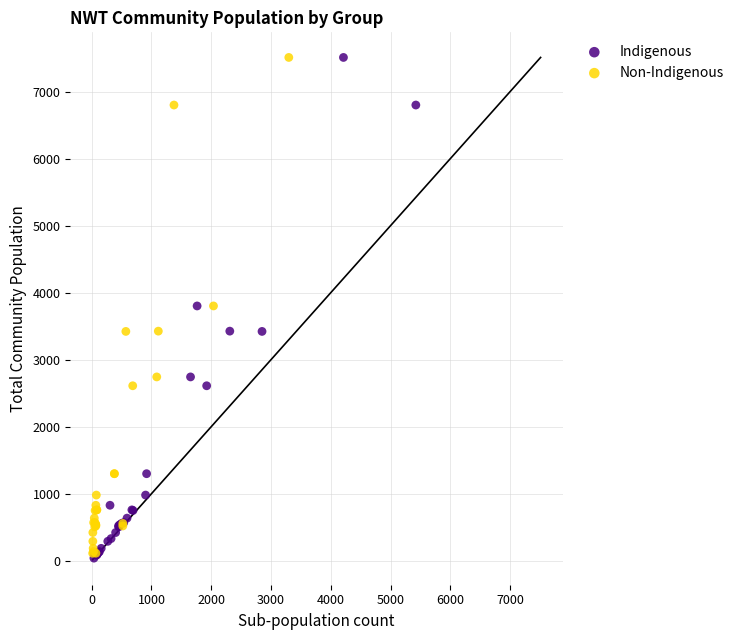

Which series has the widest spread of Y values?

Indigenous